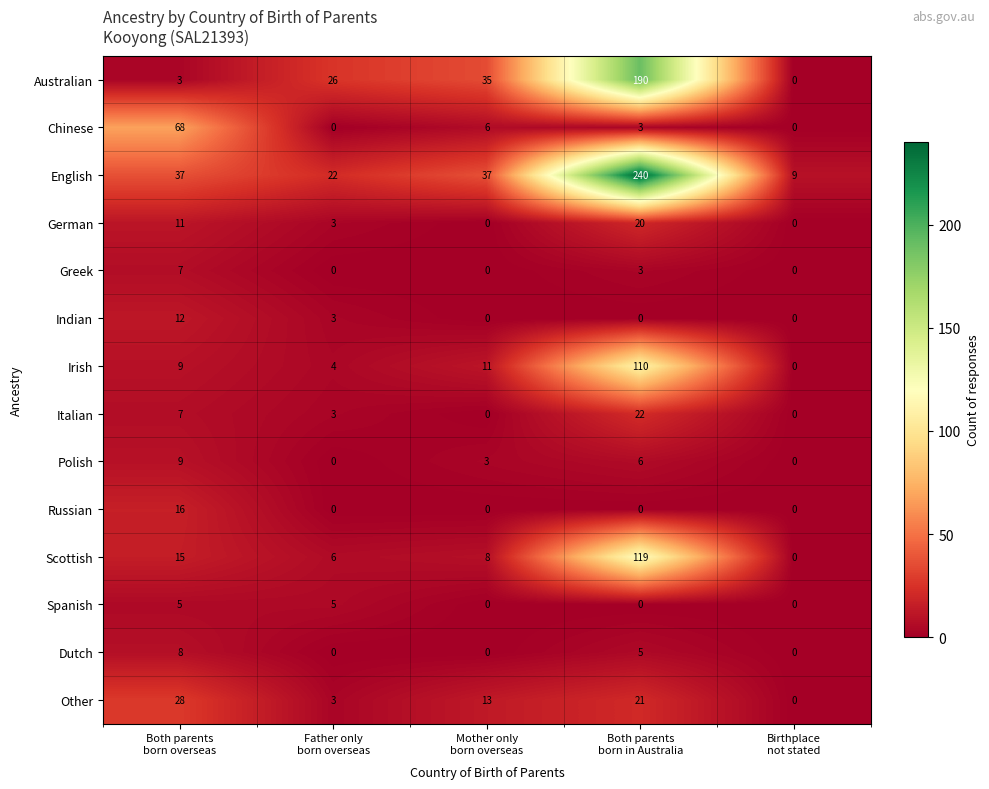

How many Indian values are between 0 and 3?

4